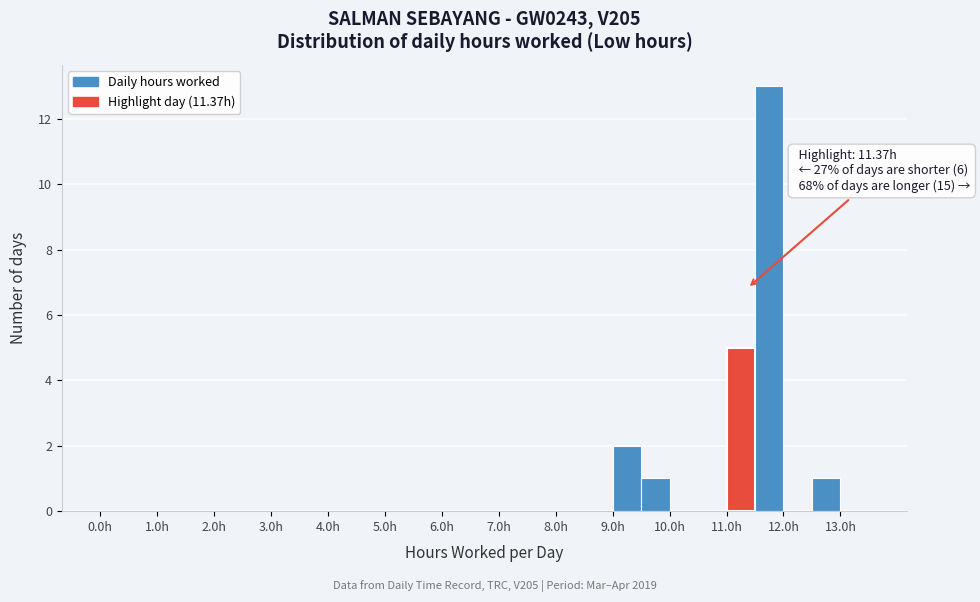

Which range on the x-axis has the tallest bar?

11.5 to 12.0